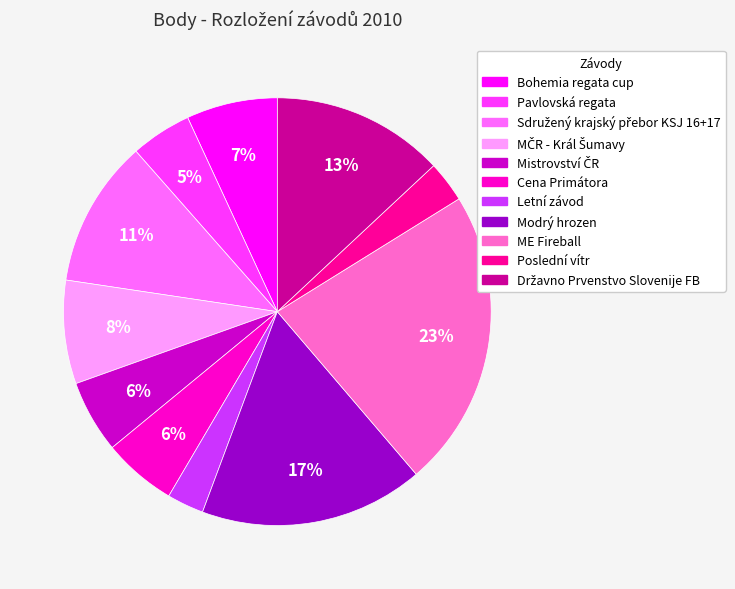

Does any single category account for the majority?

No